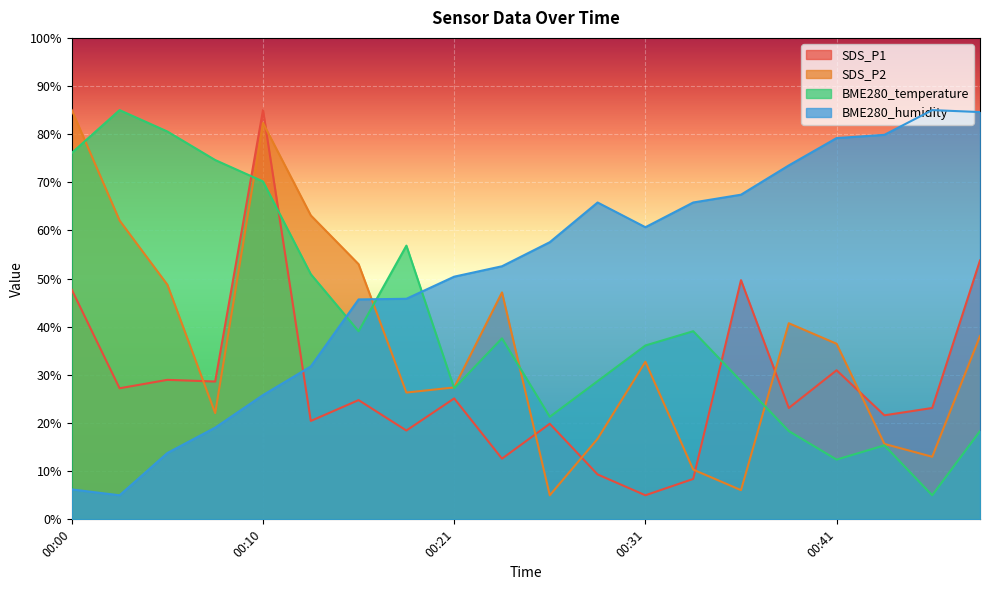

Which series changed the most between 00:21 and 00:31?

SDS_P1